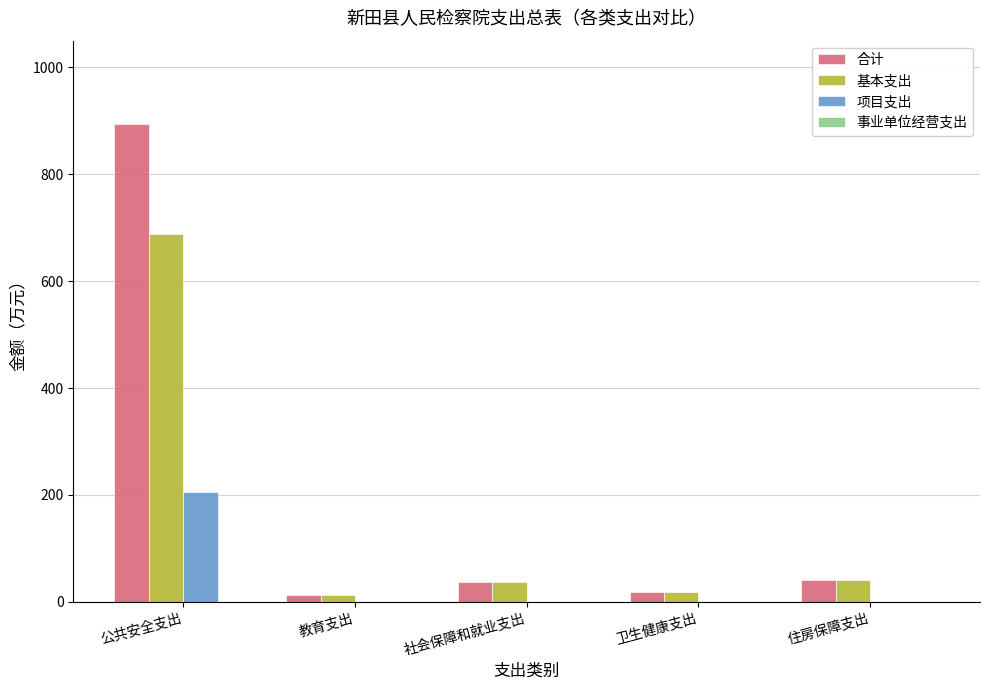

At which category is the sum across all series the highest?

公共安全支出